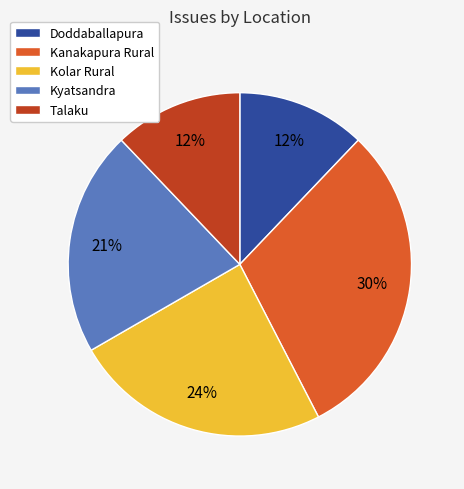

What is the largest slice in the pie chart?

Kanakapura Rural